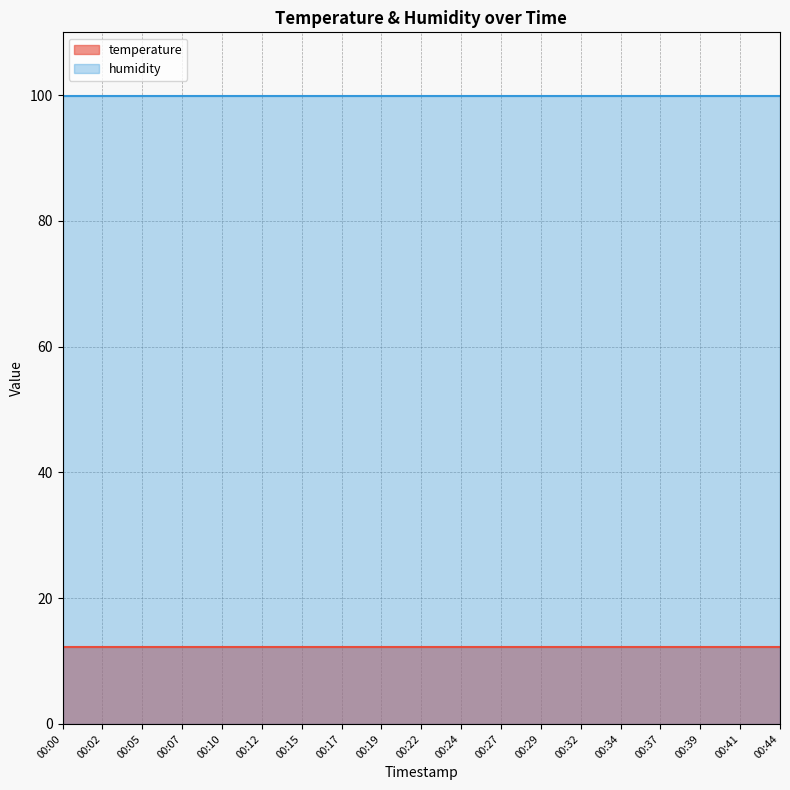

Rank the series by their average value, from lowest to highest.

temperature, humidity